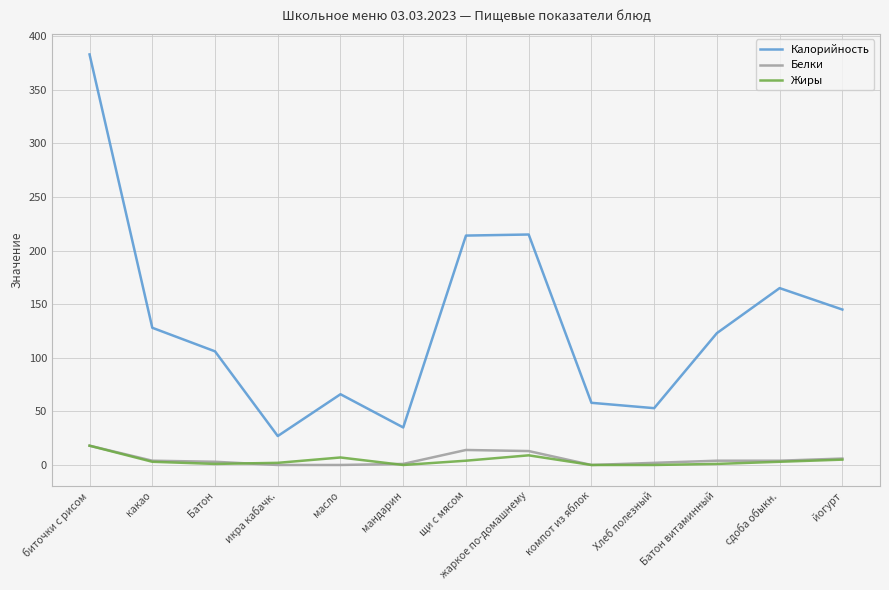

What are all the series names shown in the legend?

Калорийность, Белки, Жиры